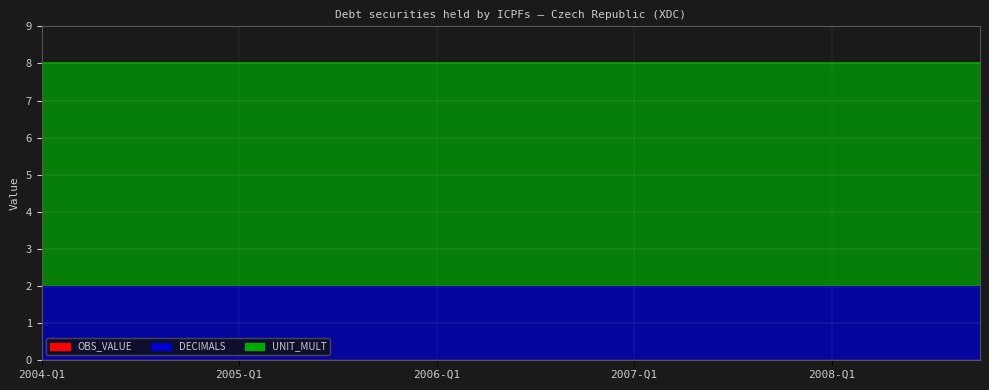

Rank the series at 2006-Q1 from lowest to highest value.

OBS_VALUE, DECIMALS, UNIT_MULT